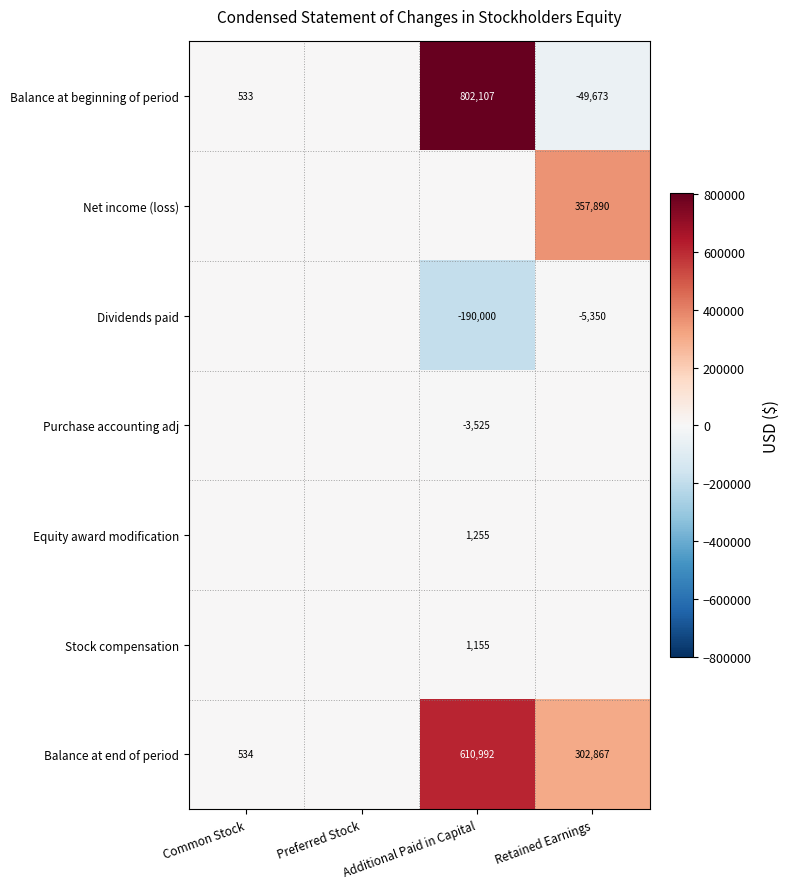

The value of Dividends paid at Additional Paid in Capital is -320211. True or false?

False